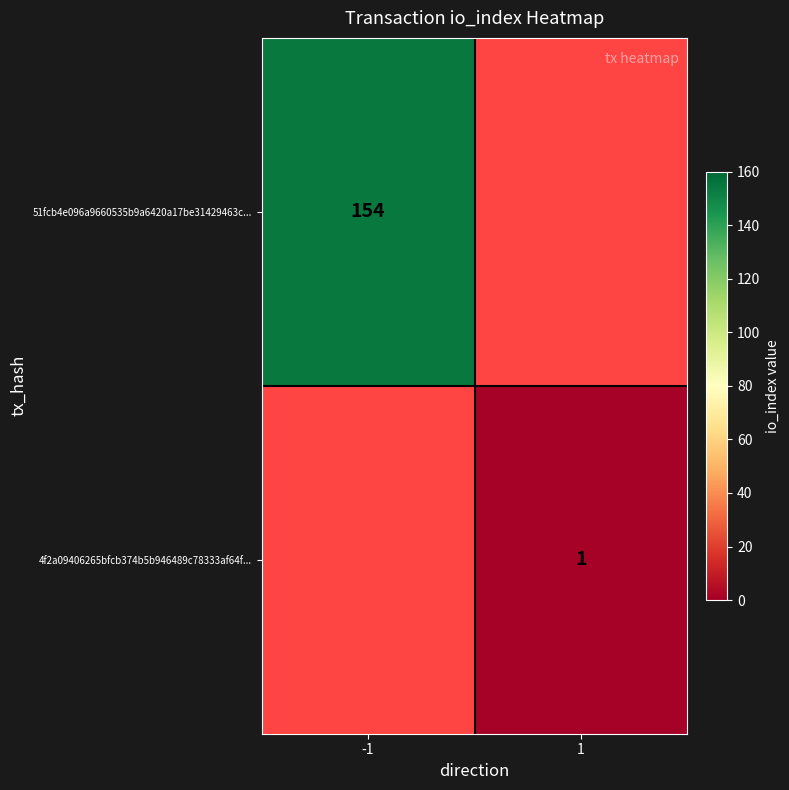

How many categories are shown in the chart?

2